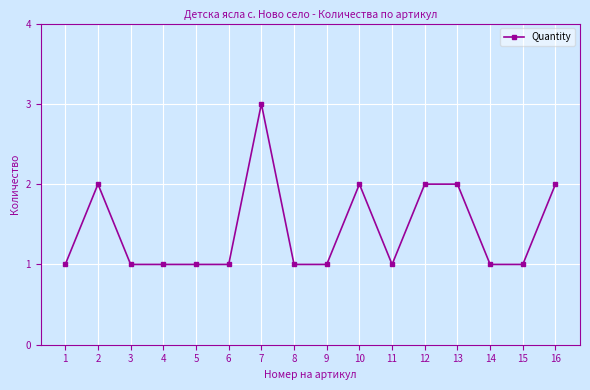

Which label corresponds to the largest value in the chart?

7